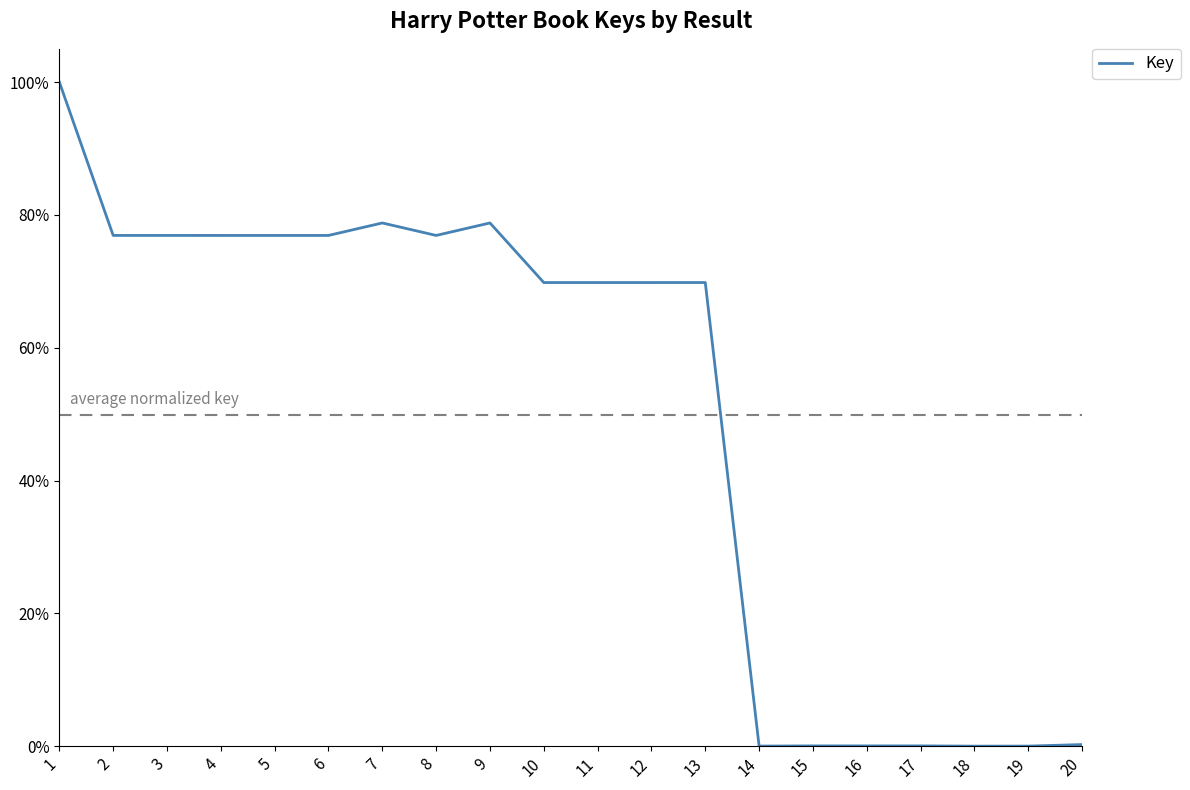

Does the chart display data point markers on the line(s)?

No